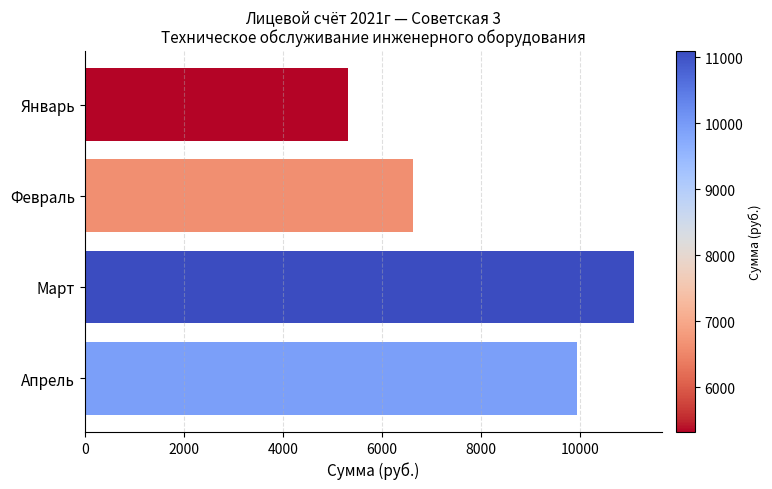

Which has a higher value, Апрель or Март?

Март